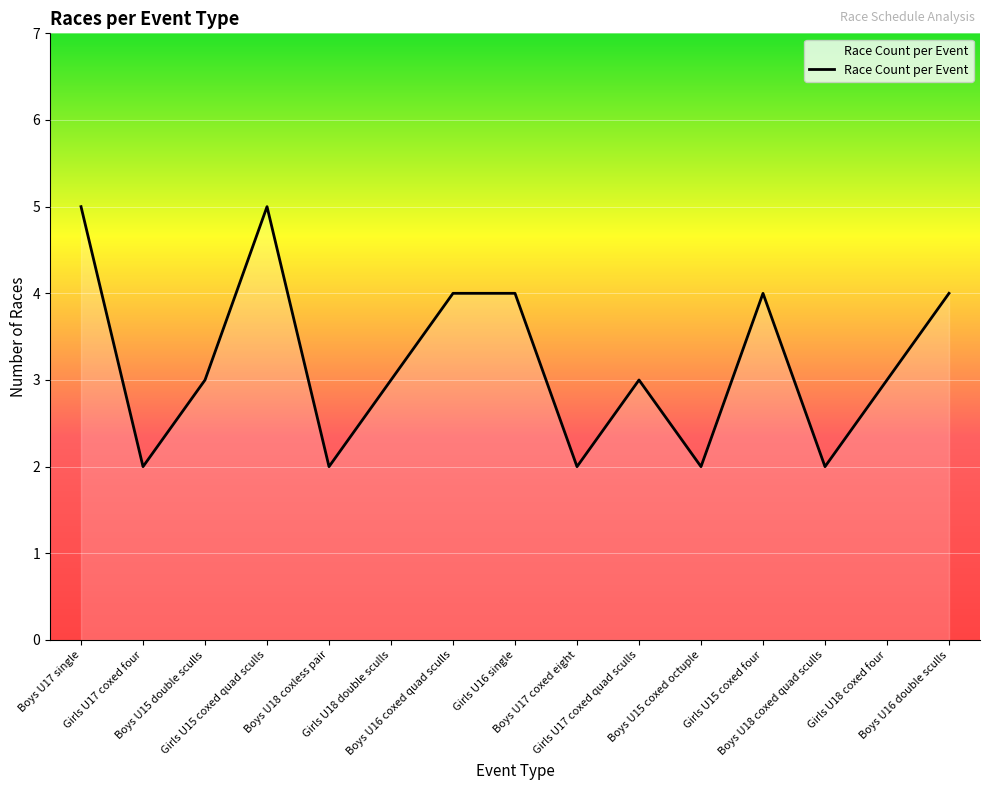

What is the maximum value shown in the chart?

5